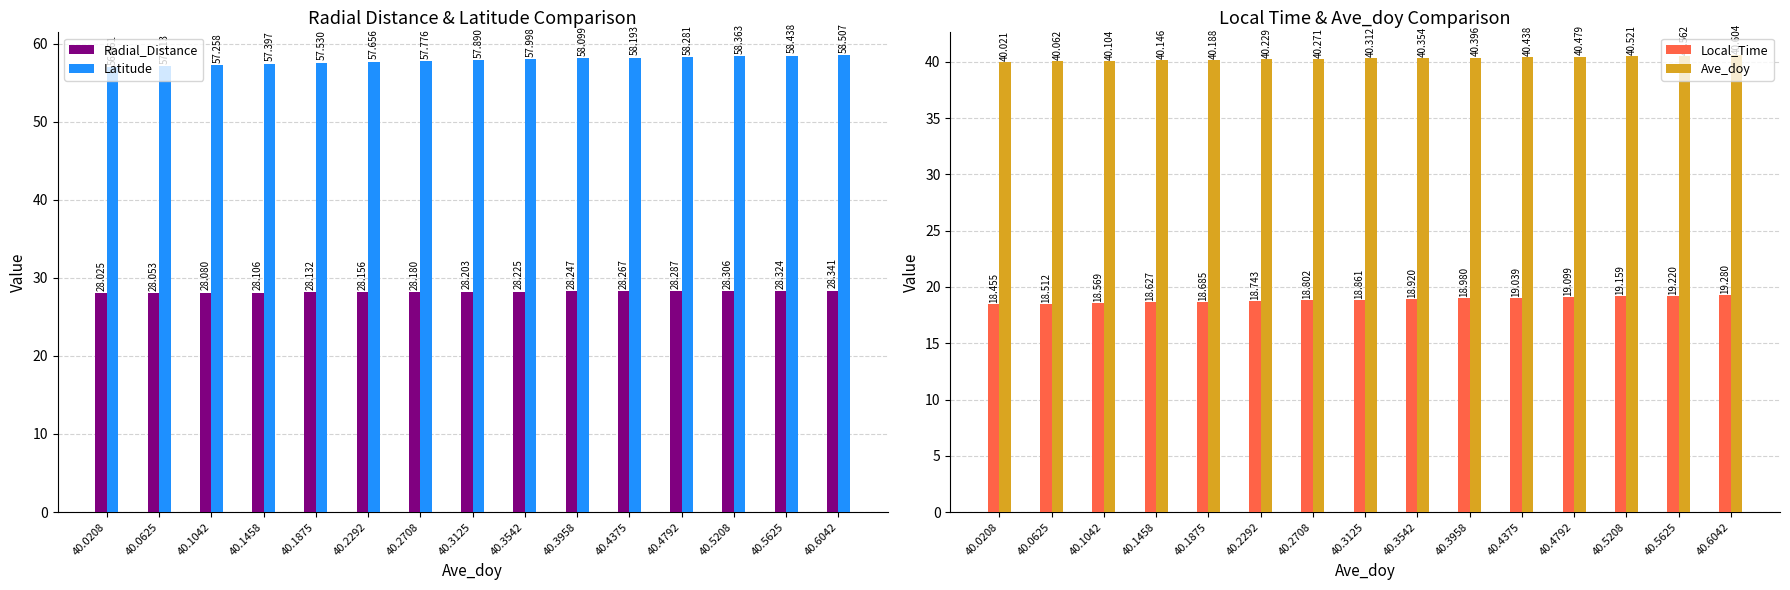

The value of Local_Time at 40.2292 is 18.7. True or false?

True